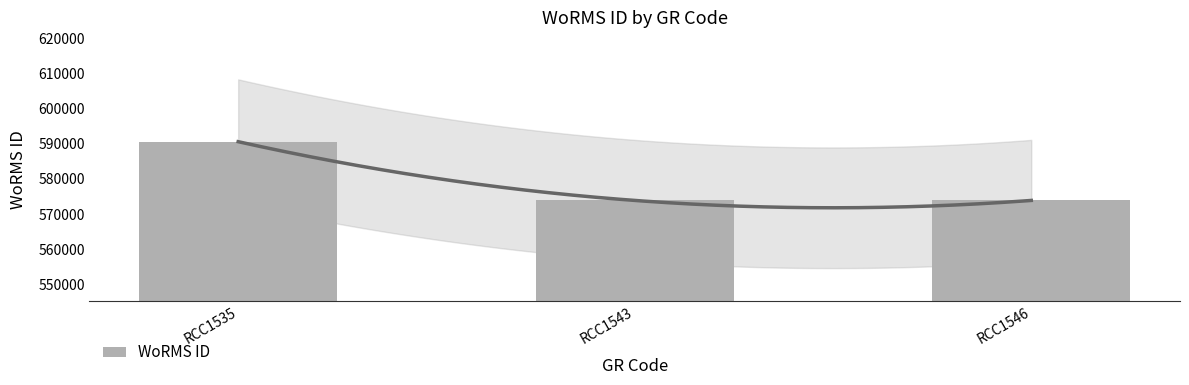

Where is the data nearest to the value 582206?

RCC1546